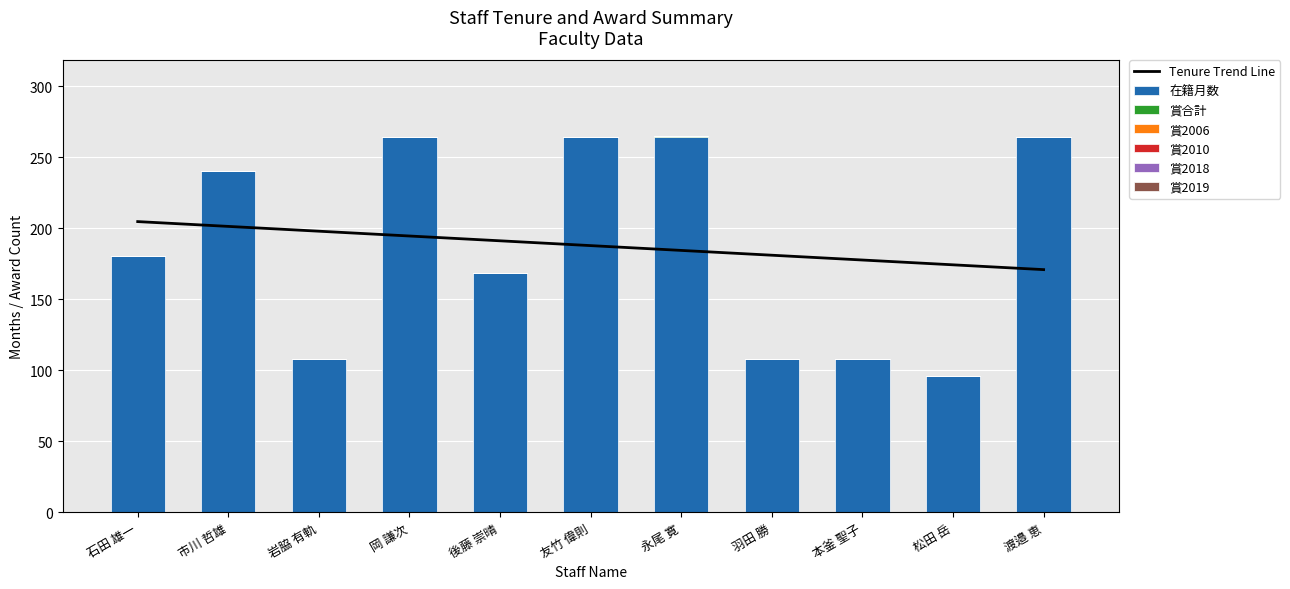

At which label does 在籍月数 first exceed 180?

市川 哲雄